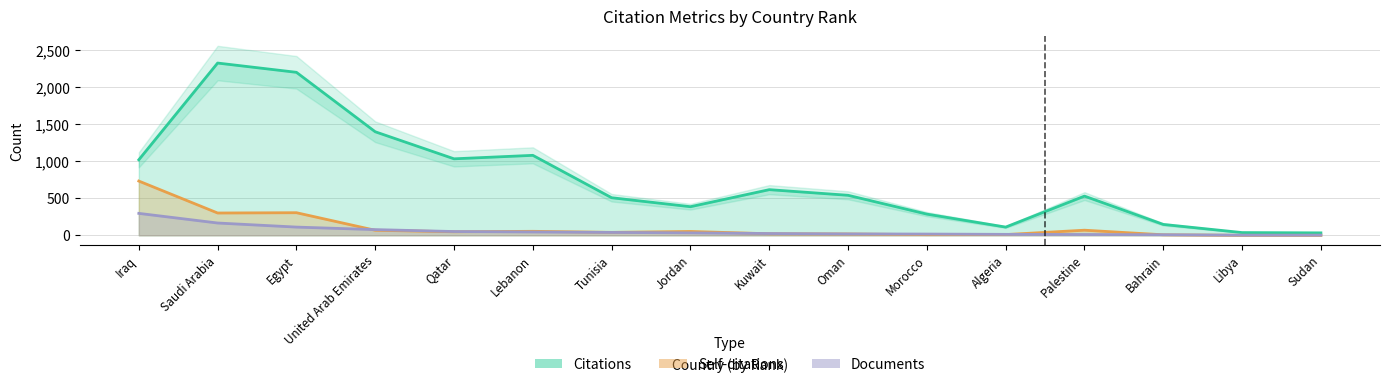

List the series in order of their peak value, highest first.

Citations, Self-citations, Documents